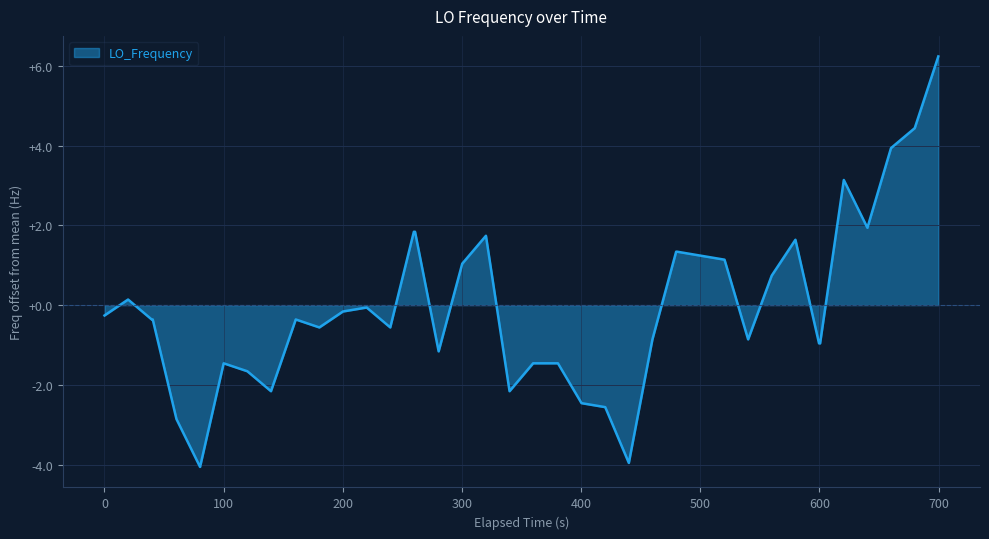

What is the maximum value shown in the chart?

6.2